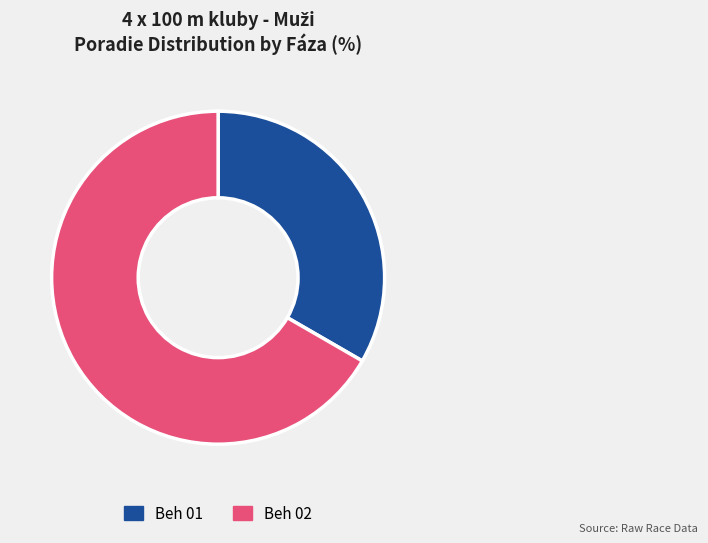

How many segments does this pie chart have?

2